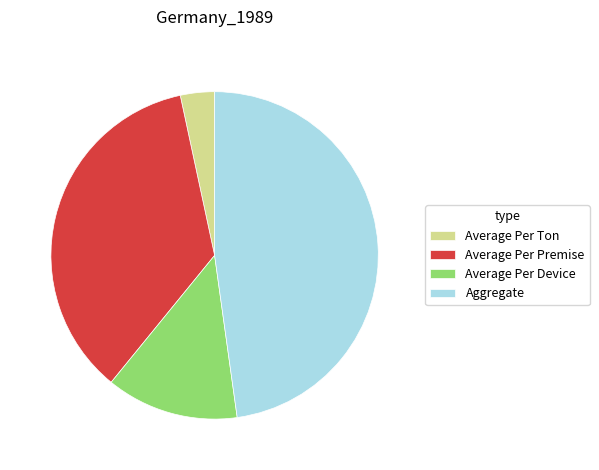

Is the sum of Average Per Device and Average Per Premise greater than half?

No